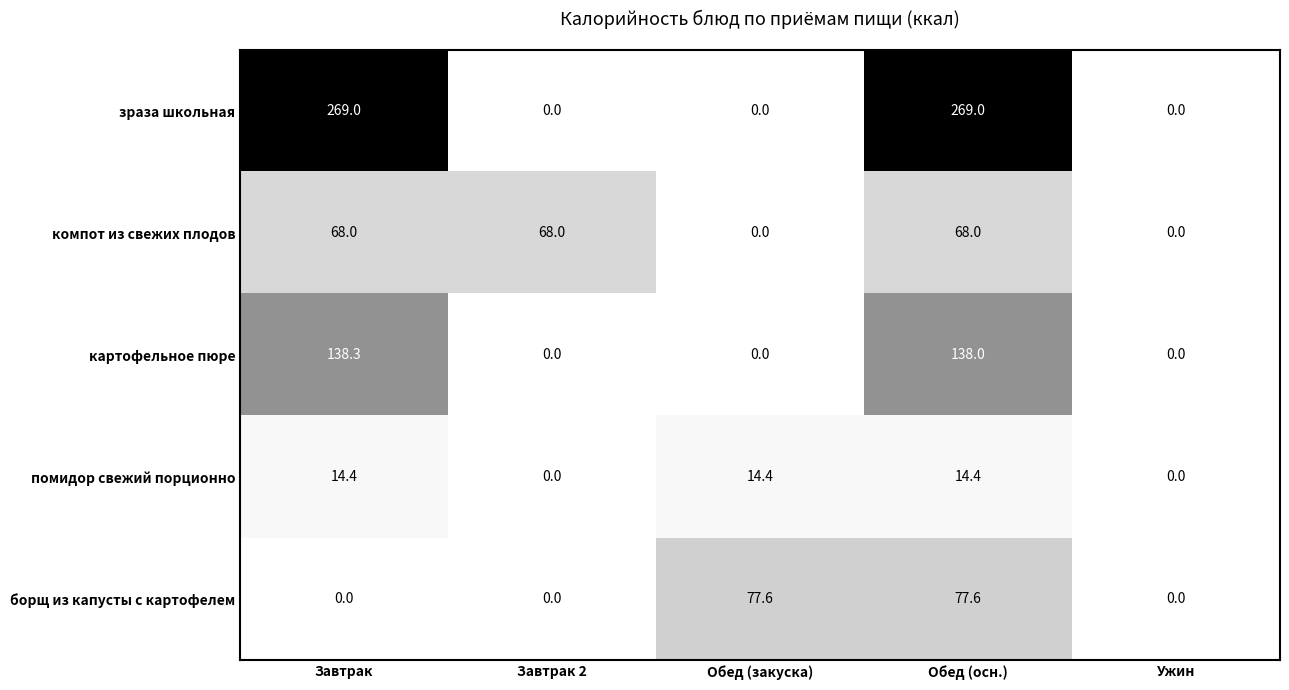

How many зраза школьная values are between 0 and 269?

5